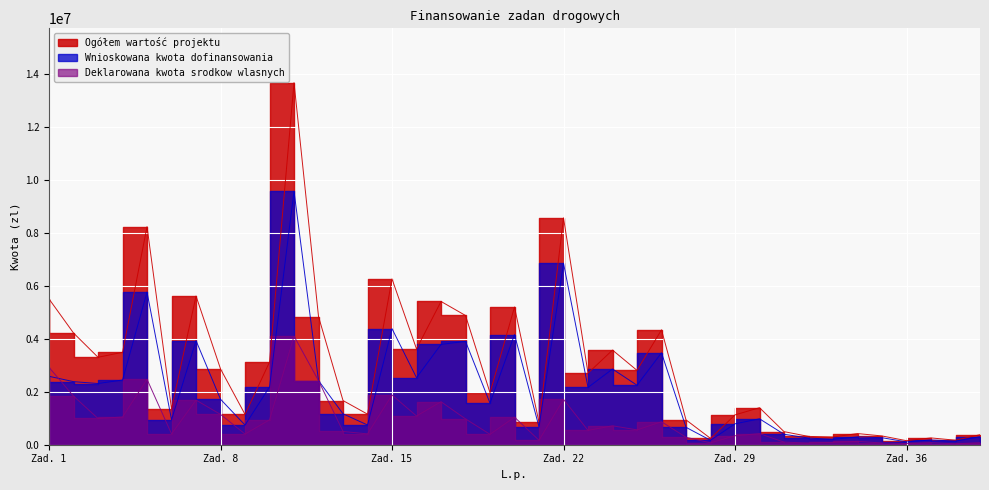

How many data points in Deklarowana kwota srodkow wlasnych are less than 540247?

19